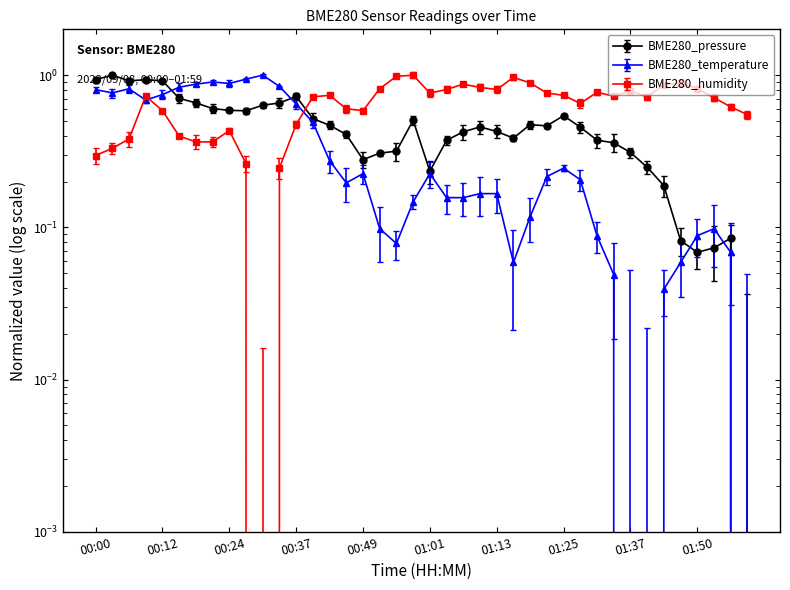

How many lines are shown in the chart?

3